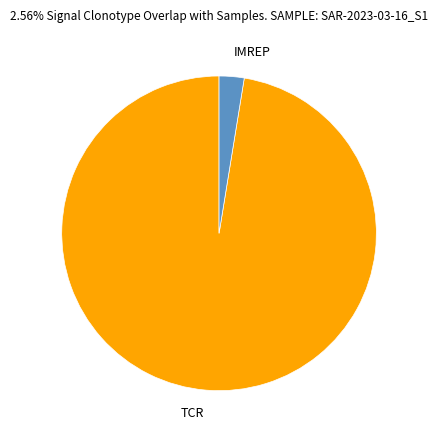

Which has a higher value, IMREP or TCR?

TCR